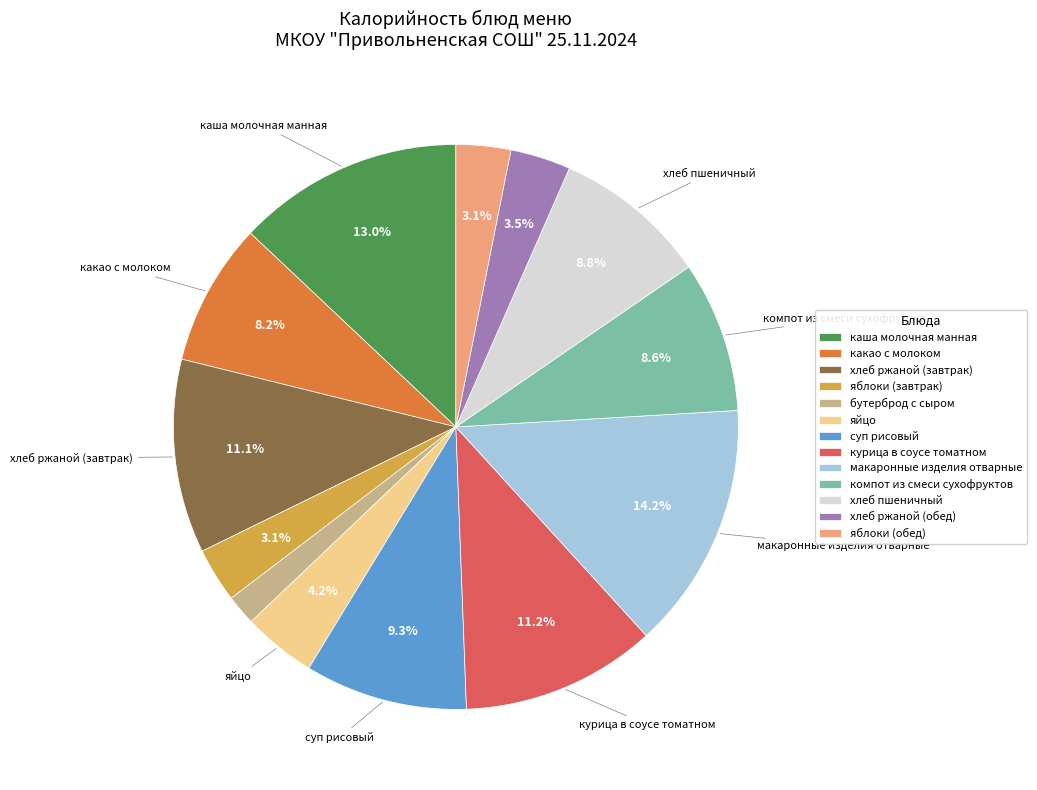

To the nearest percent, what is the average slice percentage?

8%